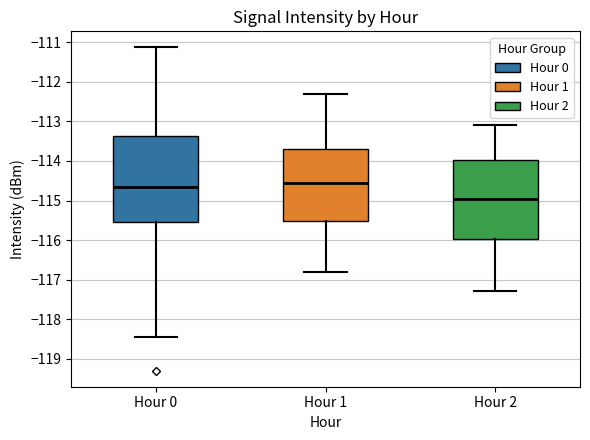

Which box has the lowest median line?

Hour 2